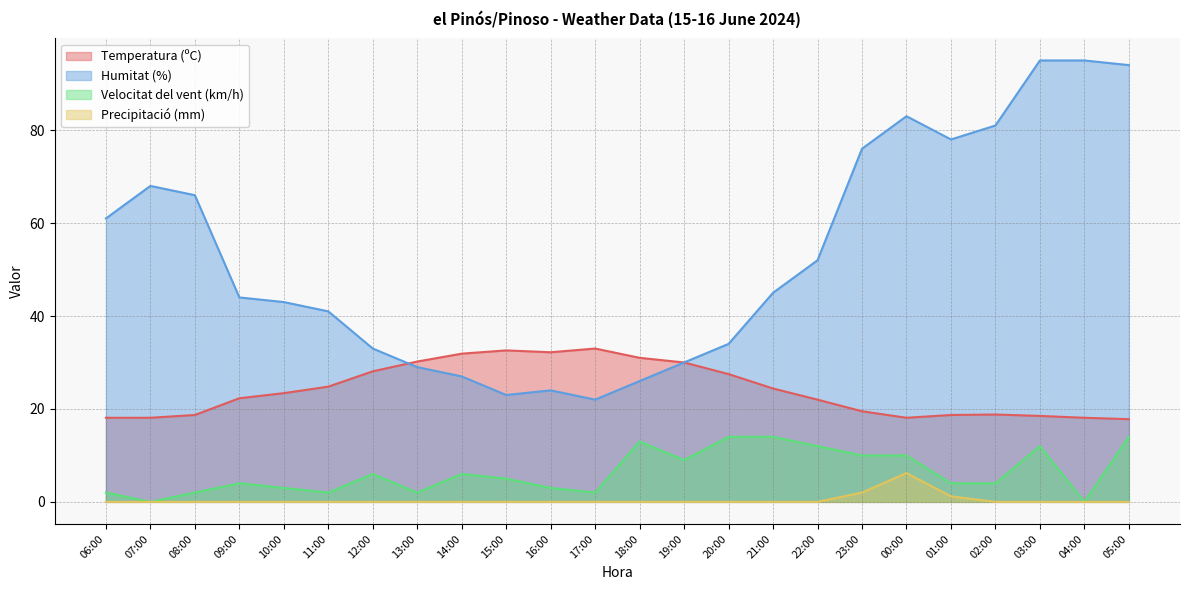

Reading left to right, extract all data points from this chart.

Temperatura (ºC): 06:00=18.1	07:00=18.1	08:00=18.7	09:00=22.3	10:00=23.4	11:00=24.8	12:00=28.1	13:00=30.2	14:00=31.9	15:00=32.6	16:00=32.2	17:00=33.0	18:00=31.0	19:00=30.0	20:00=27.5	21:00=24.4	22:00=22.0	23:00=19.5	00:00=18.1	01:00=18.7	02:00=18.8	03:00=18.5	04:00=18.1	05:00=17.8
Humitat (%): 06:00=61.0	07:00=68.0	08:00=66.0	09:00=44.0	10:00=43.0	11:00=41.0	12:00=33.0	13:00=29.0	14:00=27.0	15:00=23.0	16:00=24.0	17:00=22.0	18:00=26.0	19:00=30.0	20:00=34.0	21:00=45.0	22:00=52.0	23:00=76.0	00:00=83.0	01:00=78.0	02:00=81.0	03:00=95.0	04:00=95.0	05:00=94.0
Velocitat del vent (km/h): 06:00=2.0	07:00=0.0	08:00=2.0	09:00=4.0	10:00=3.0	11:00=2.0	12:00=6.0	13:00=2.0	14:00=6.0	15:00=5.0	16:00=3.0	17:00=2.0	18:00=13.0	19:00=9.0	20:00=14.0	21:00=14.0	22:00=12.0	23:00=10.0	00:00=10.0	01:00=4.0	02:00=4.0	03:00=12.0	04:00=0.0	05:00=14.0
Precipitació (mm): 06:00=0.0	07:00=0.0	08:00=0.0	09:00=0.0	10:00=0.0	11:00=0.0	12:00=0.0	13:00=0.0	14:00=0.0	15:00=0.0	16:00=0.0	17:00=0.0	18:00=0.0	19:00=0.0	20:00=0.0	21:00=0.0	22:00=0.0	23:00=2.0	00:00=6.2	01:00=1.2	02:00=0.0	03:00=0.0	04:00=0.0	05:00=0.0